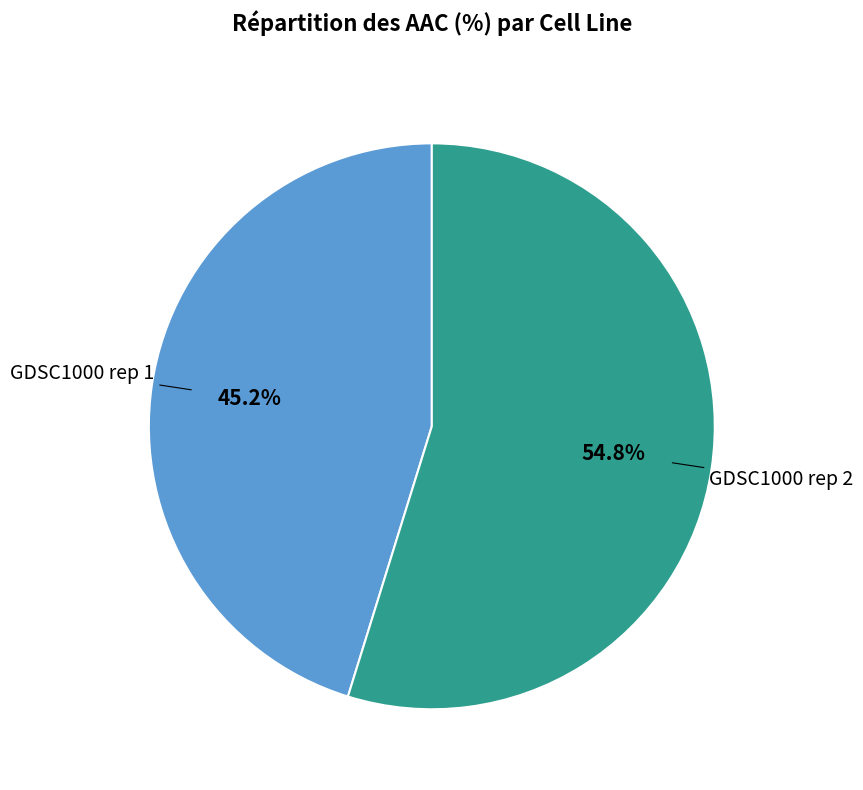

Is the sum of GDSC1000 rep 1 and GDSC1000 rep 2 greater than half?

Yes